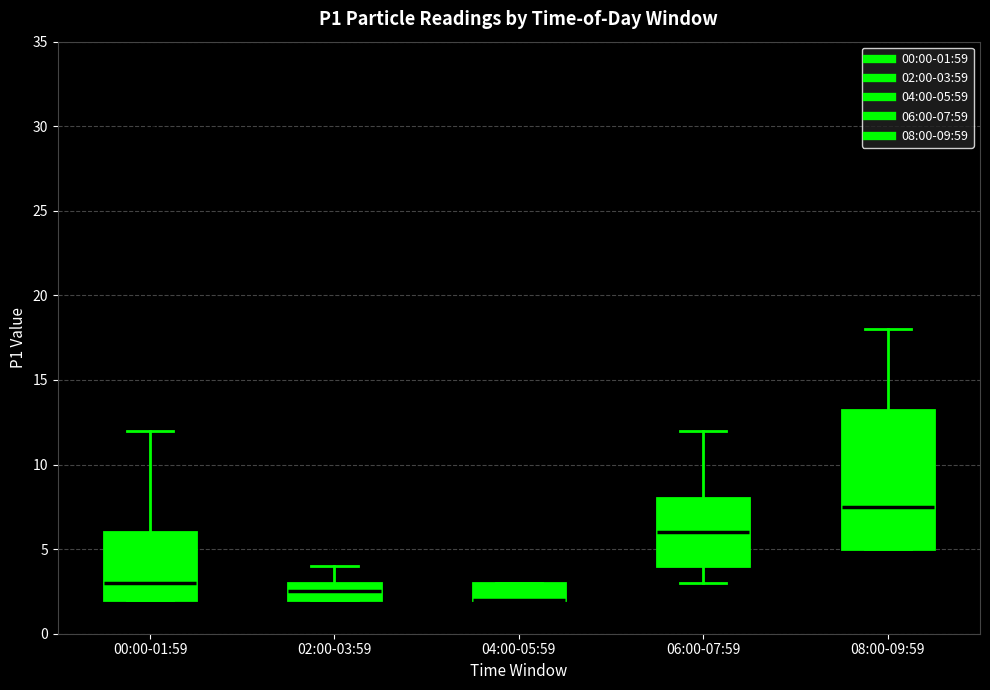

Reading left to right, read every box against the y-axis: the position of its median line, the range the box covers, and the ends of its whiskers. The values are not printed on the chart, so give them approximately, as read against the axis.

00:00-01:59: median 3.0, box 2.0 to 6.0, whiskers 2.0 to 12.0
02:00-03:59: median 2.5, box 2.0 to 3.0, whiskers 2.0 to 4.0
04:00-05:59: median 2.0 (drawn on the box's lower edge), box 2.0 to 3.0, whiskers 2.0 to 3.0
06:00-07:59: median 6.0, box 4.0 to 8.0, whiskers 3.0 to 12.0
08:00-09:59: median 7.5, box 5.0 to 13.5, whiskers 5.0 to 18.0